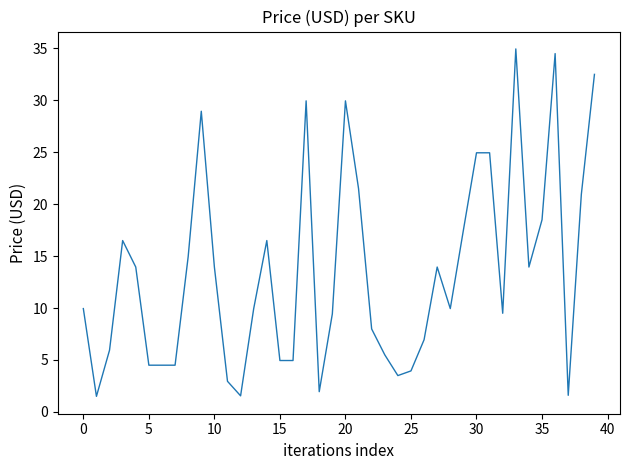

What is the minimum value shown in the chart?

1.5